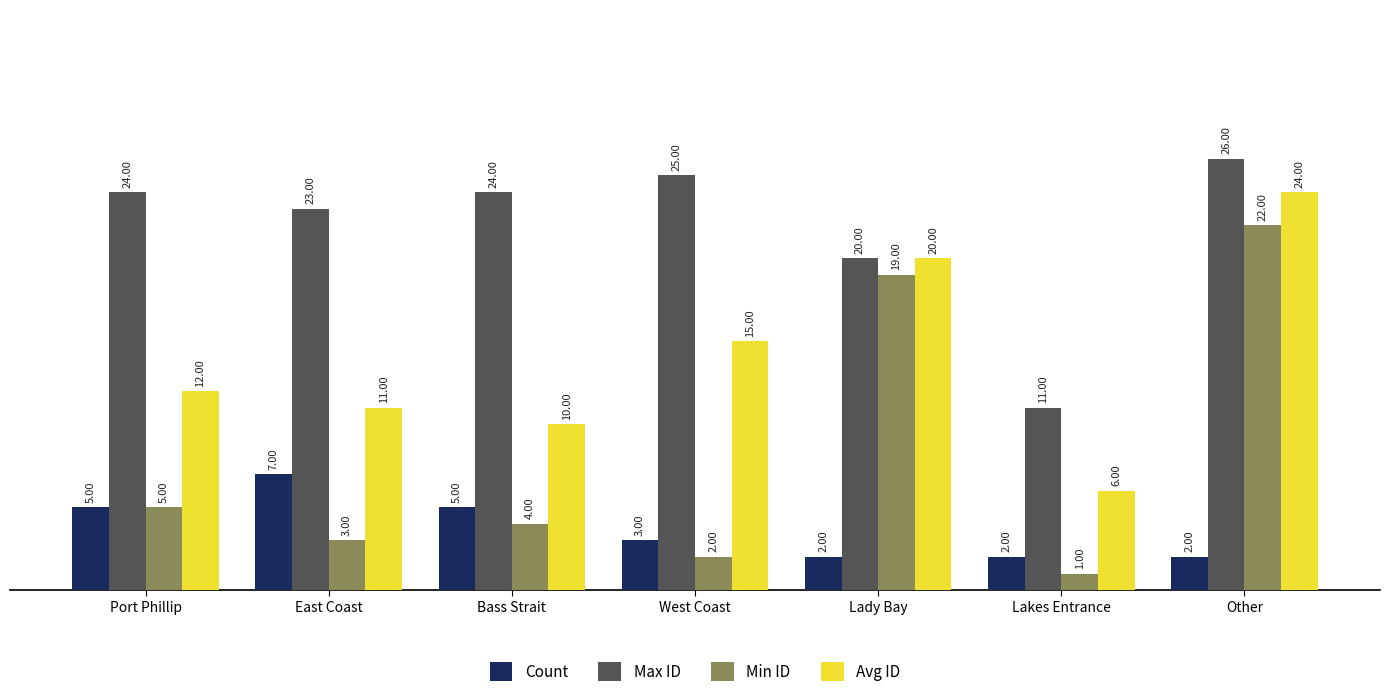

What is the smallest value displayed?

1